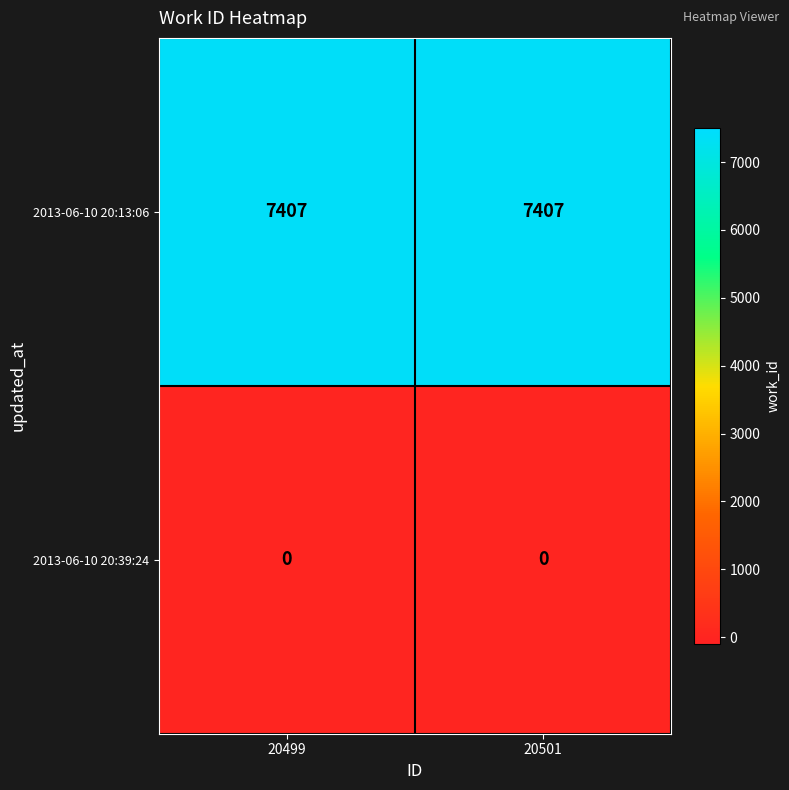

What is the difference between the highest and lowest values at 20499?

7407